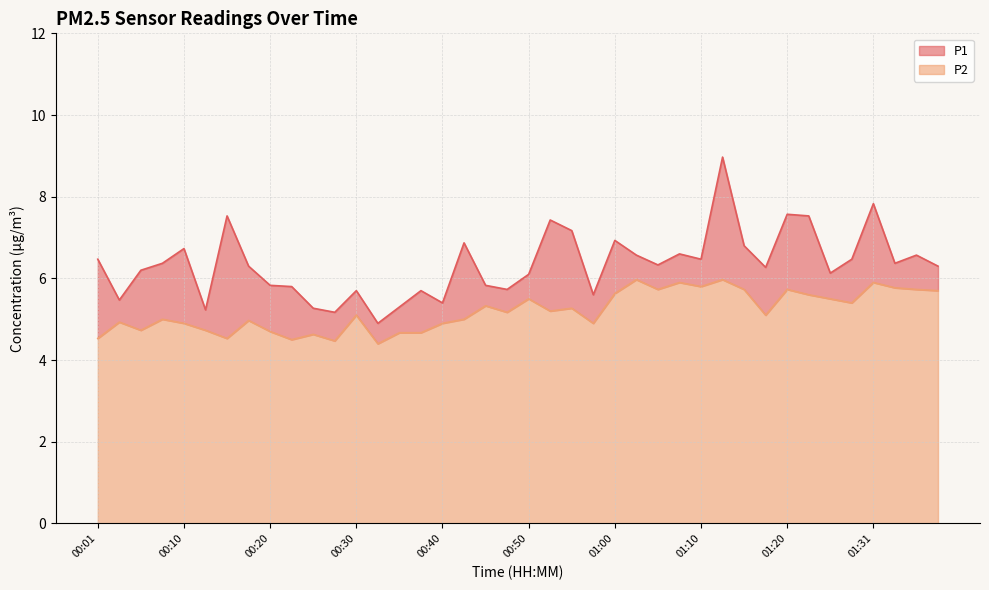

True or false: P2 has a value of 3.1 at 00:35.

False